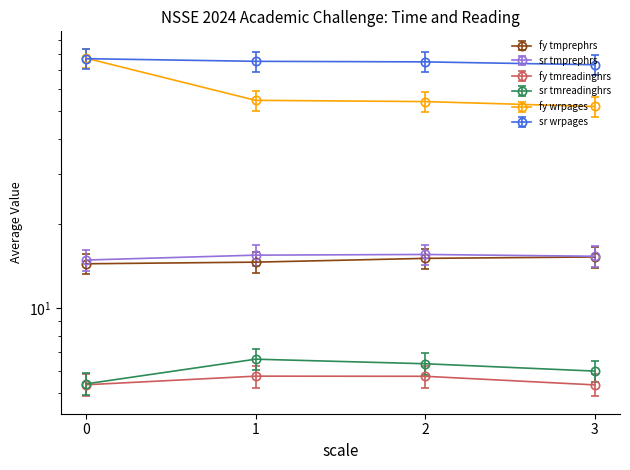

What is the minimum value shown in the chart?

5.3